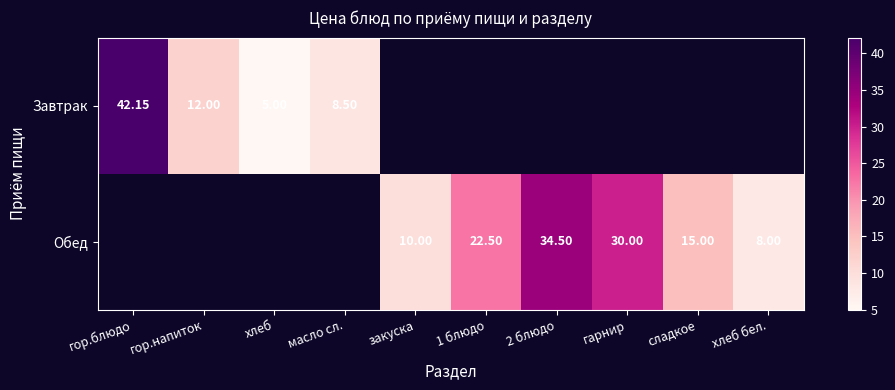

Read the Обед value at 1 блюдо.

22.5